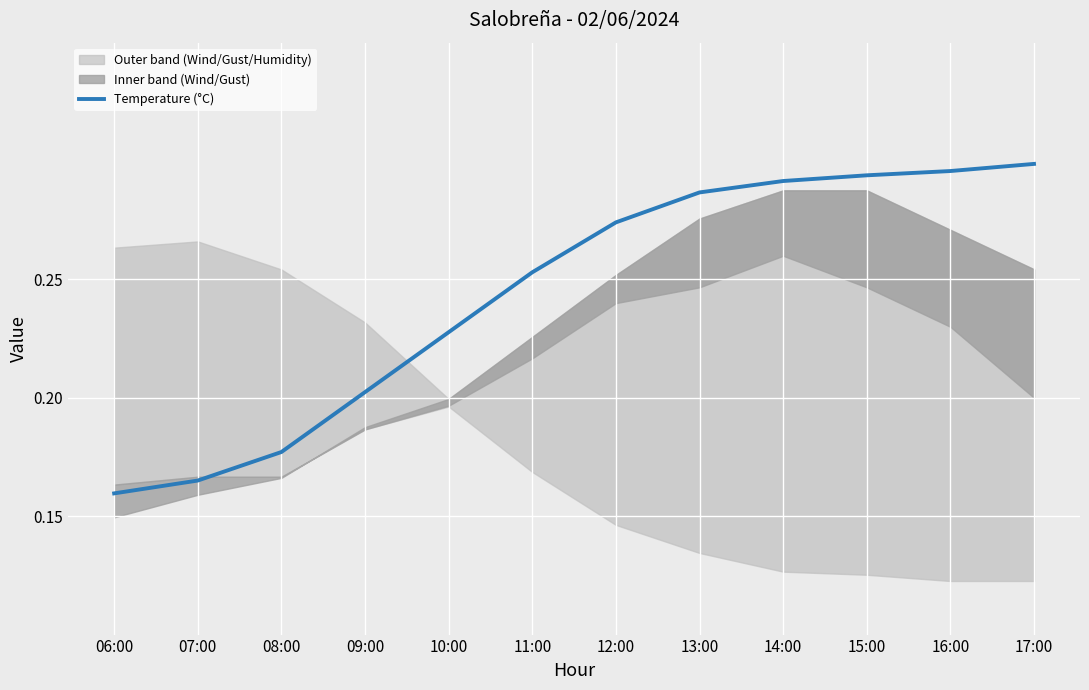

List the labels in order of value, largest first.

17:00, 16:00, 15:00, 14:00, 13:00, 12:00, 11:00, 10:00, 09:00, 08:00, 07:00, 06:00